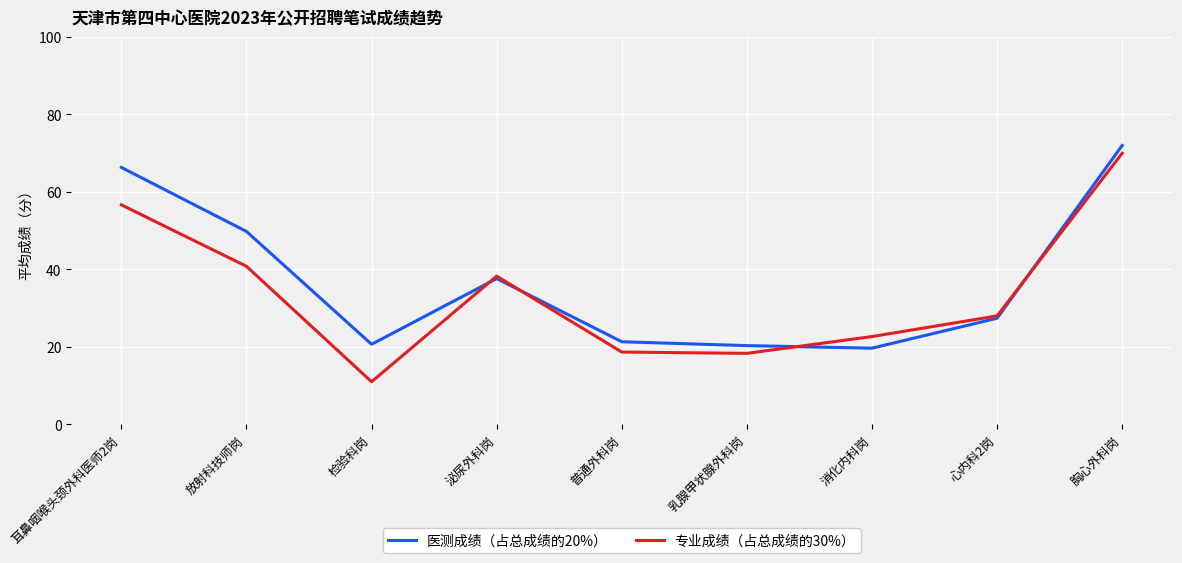

What is the greatest value displayed?

72.0